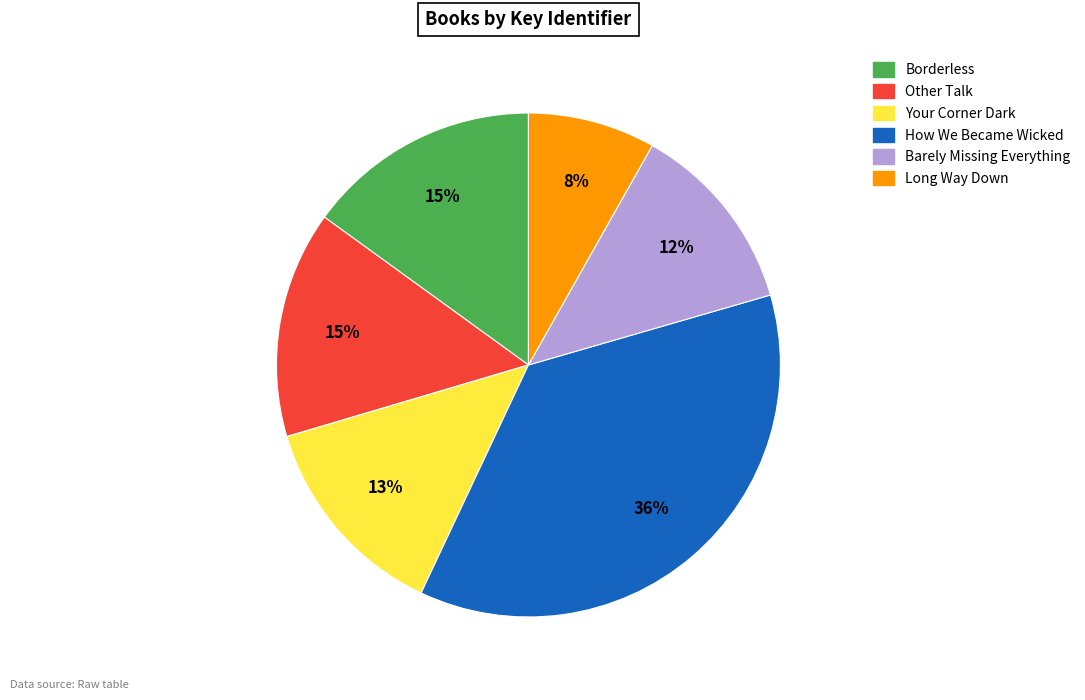

Is there a majority slice in this chart?

No